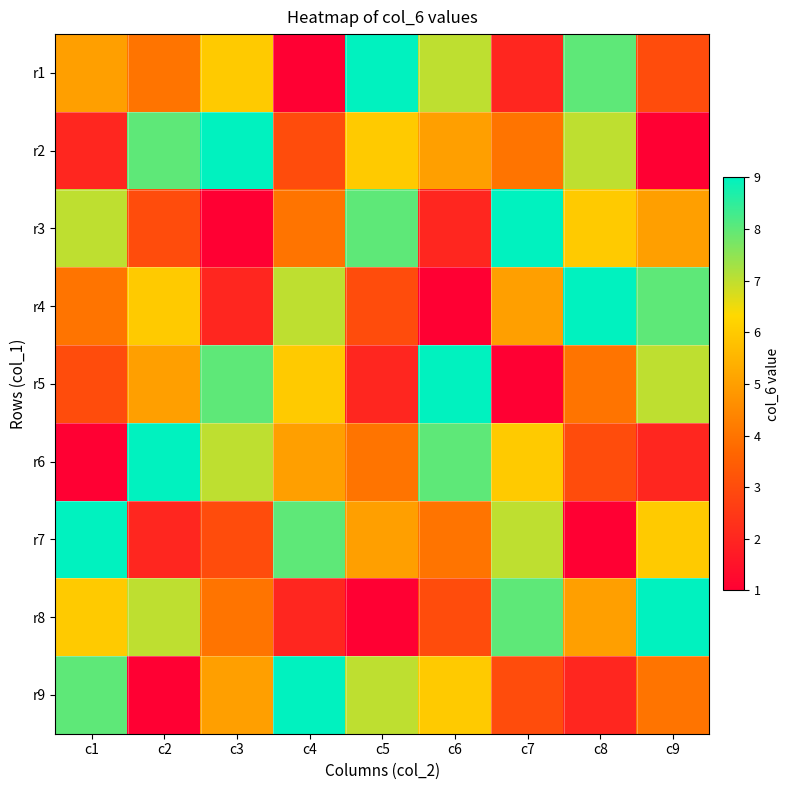

Which has a higher value, c1 or c7?

c1